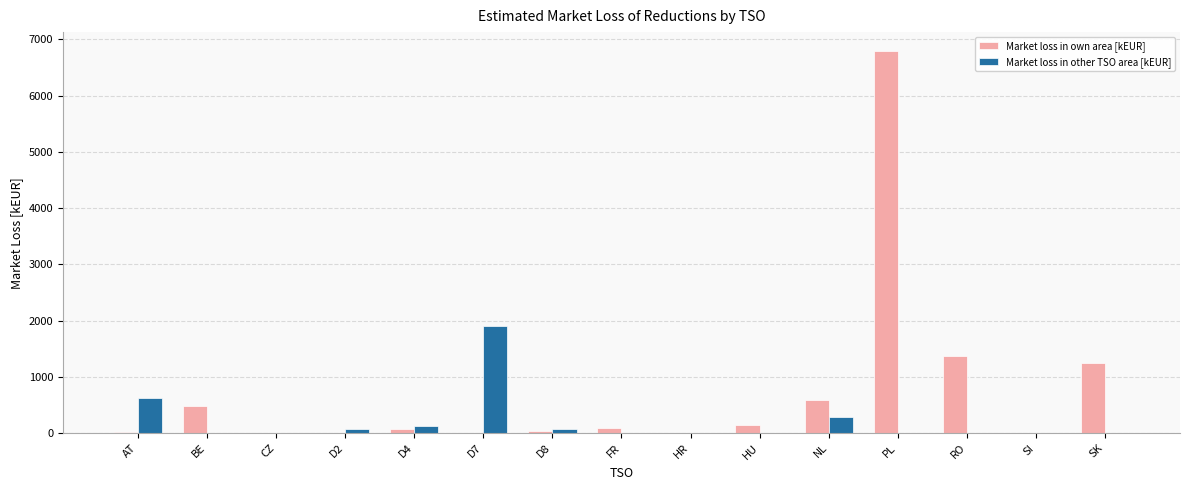

Which series has the widest spread of values?

Market loss in own area [kEUR]